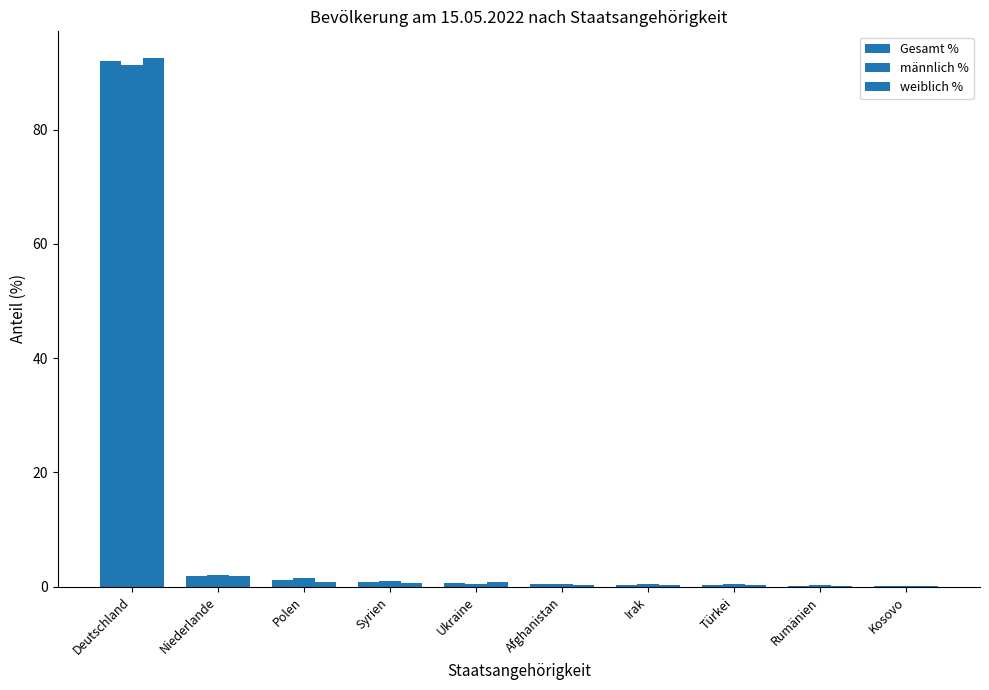

What is the label of the 8th bar from the right?

Polen